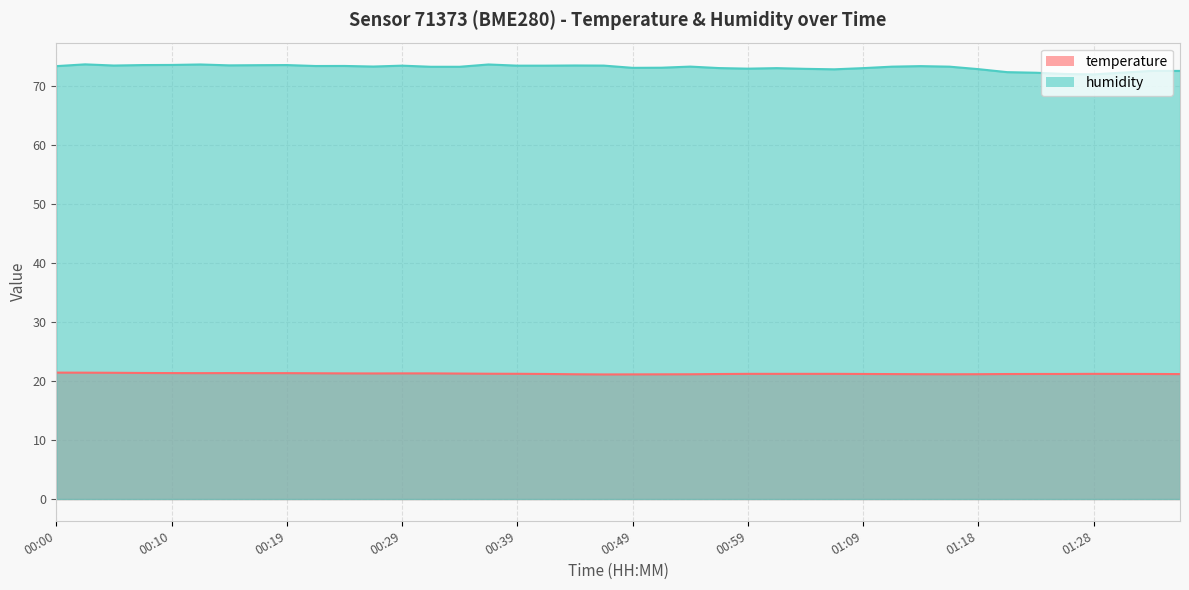

Reading left to right, list all the values displayed in this chart.

temperature: 00:00=21.4	00:02=21.4	00:05=21.4	00:07=21.4	00:10=21.4	00:12=21.3	00:15=21.4	00:17=21.3	00:19=21.3	00:22=21.3	00:24=21.3	00:27=21.3	00:29=21.3	00:32=21.3	00:34=21.3	00:37=21.2	00:39=21.2	00:41=21.2	00:44=21.1	00:46=21.1	00:49=21.1	00:51=21.1	00:54=21.1	00:56=21.2	00:59=21.2	01:01=21.2	01:04=21.2	01:06=21.2	01:09=21.2	01:11=21.2	01:14=21.2	01:16=21.1	01:18=21.2	01:21=21.2	01:23=21.2	01:26=21.2	01:28=21.2	01:31=21.2	01:33=21.2	01:36=21.2
humidity: 00:00=73.4	00:02=73.7	00:05=73.5	00:07=73.6	00:10=73.6	00:12=73.7	00:15=73.5	00:17=73.5	00:19=73.6	00:22=73.4	00:24=73.4	00:27=73.3	00:29=73.5	00:32=73.3	00:34=73.3	00:37=73.7	00:39=73.5	00:41=73.5	00:44=73.5	00:46=73.5	00:49=73.1	00:51=73.1	00:54=73.3	00:56=73.0	00:59=73.0	01:01=73.0	01:04=72.9	01:06=72.8	01:09=73.0	01:11=73.3	01:14=73.4	01:16=73.3	01:18=72.9	01:21=72.4	01:23=72.3	01:26=72.0	01:28=72.0	01:31=72.3	01:33=72.6	01:36=72.6